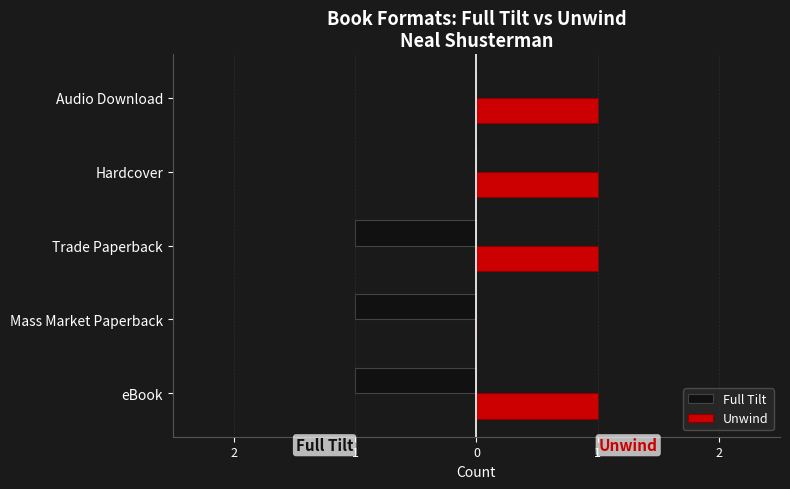

What is the value of the Full Tilt bar at the 1st from the left?

-1